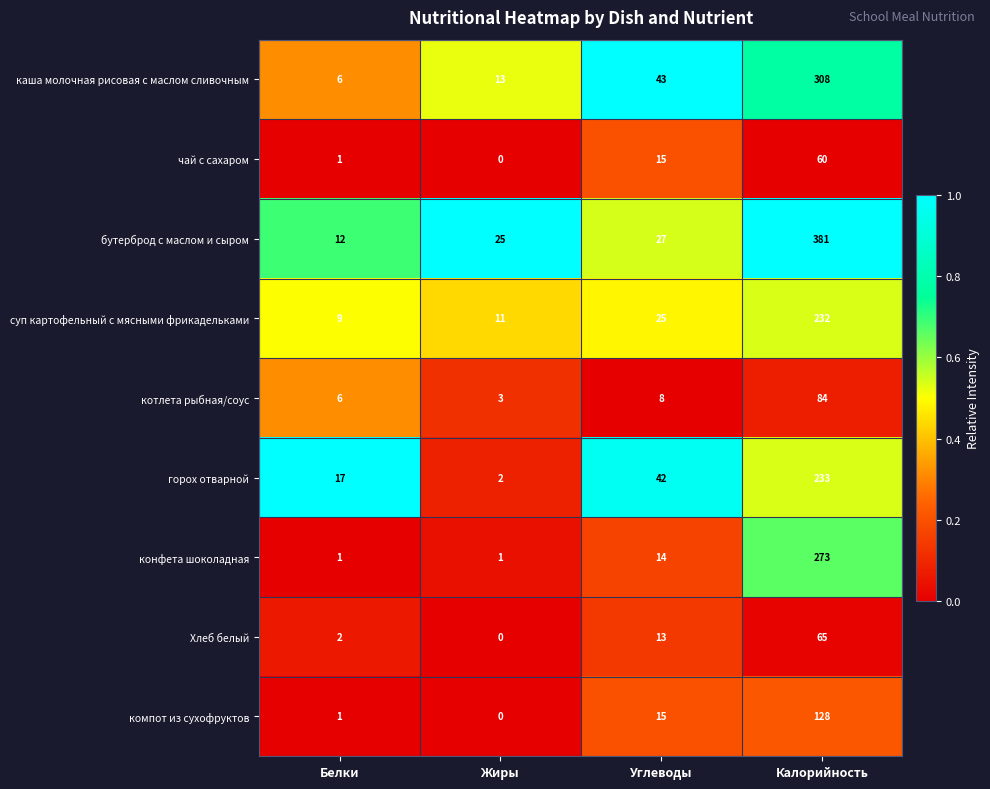

Rank the series by their maximum value, from highest to lowest.

бутерброд с маслом и сыром, каша молочная рисовая с маслом сливочным, конфета шоколадная, горох отварной, суп картофельный с мясными фрикадельками, компот из сухофруктов, котлета рыбная/соус, Хлеб белый, чай с сахаром